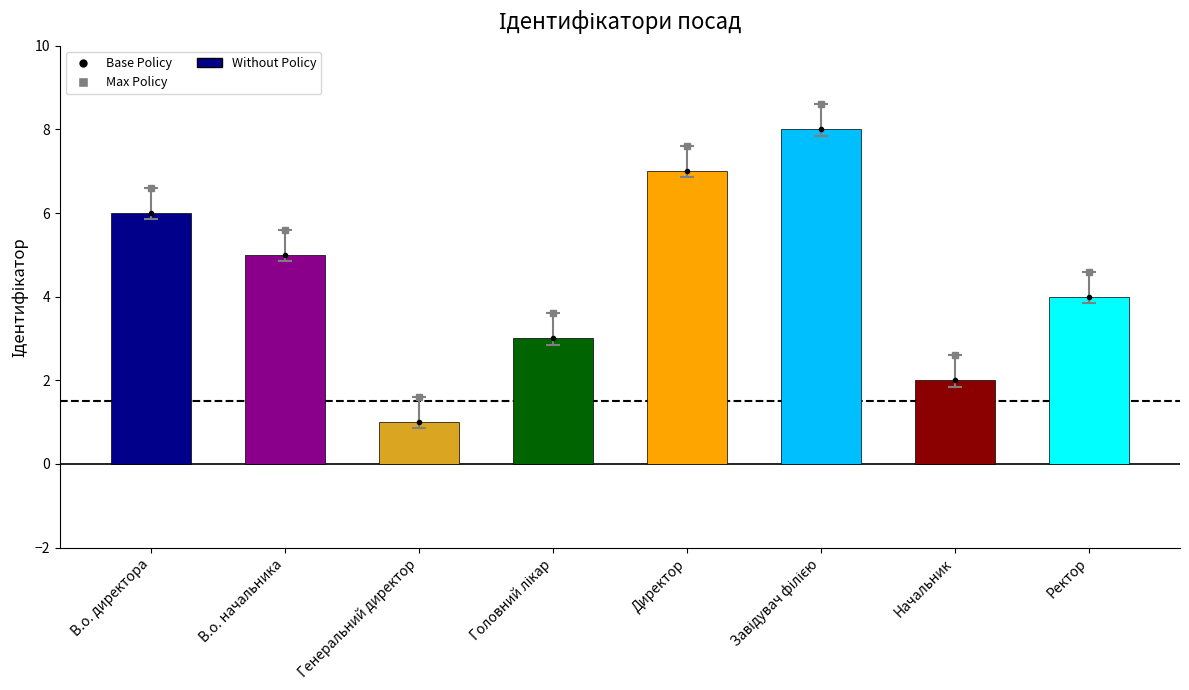

What is the label of the 4th bar from the left?

Головний лікар